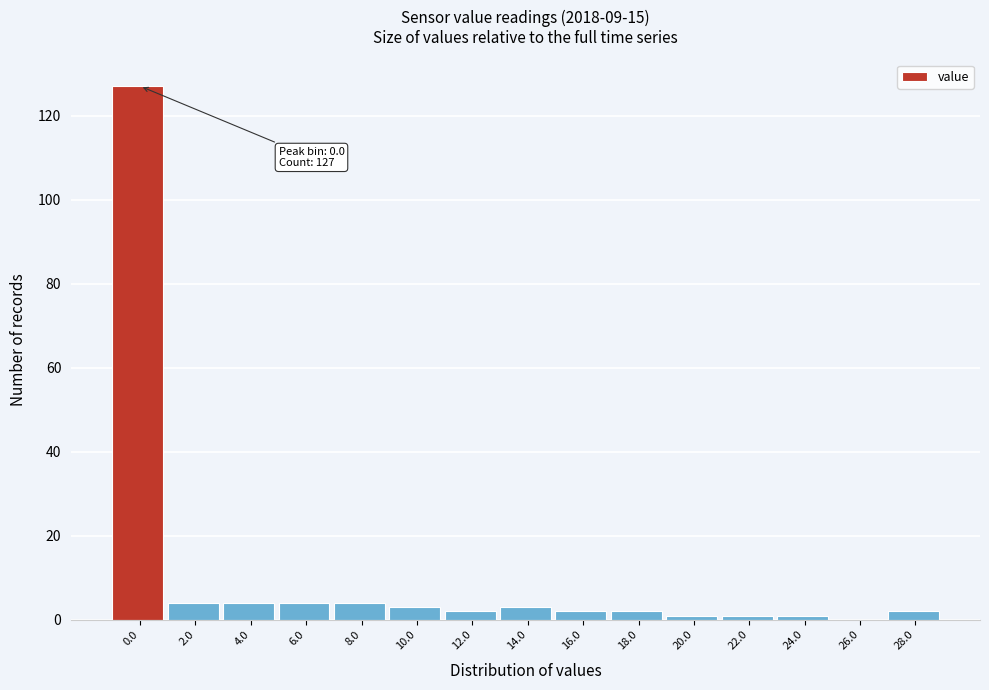

Reading left to right, transcribe all the data shown in this chart.

0.0=127	2.0=4	4.0=4	6.0=4	8.0=4	10.0=3	12.0=2	14.0=3	16.0=2	18.0=2	20.0=1	22.0=1	24.0=1	26.0=0	28.0=2